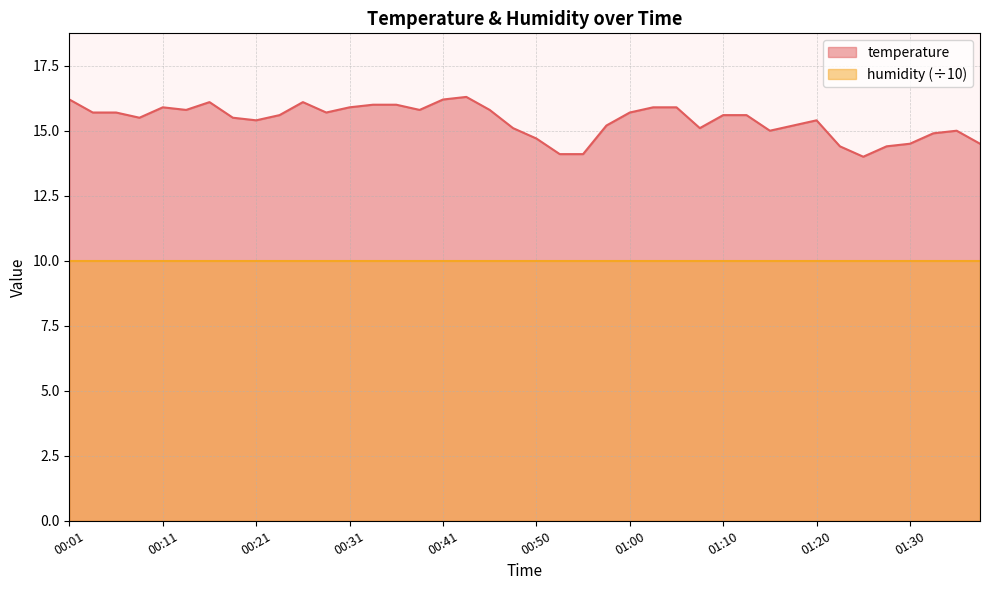

How many points are higher than both their immediate neighbors (excluding endpoints)?

6